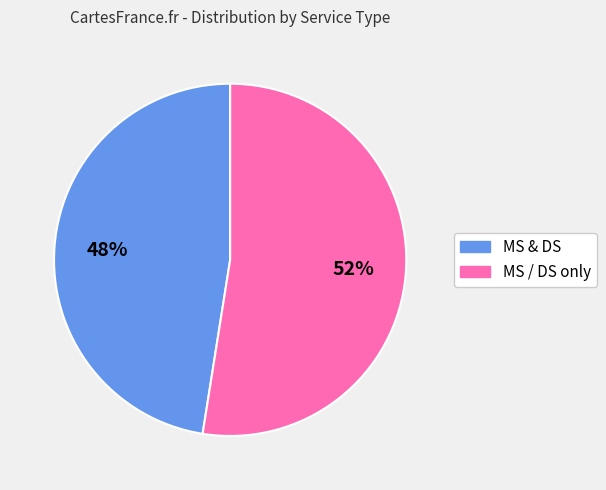

To the nearest percent, what is the average slice percentage?

50%